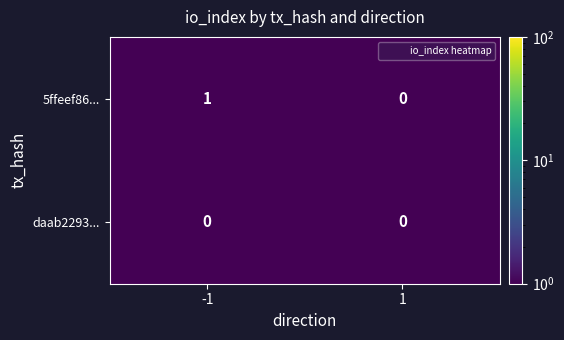

Which series has the largest total across all categories?

5ffeef86...